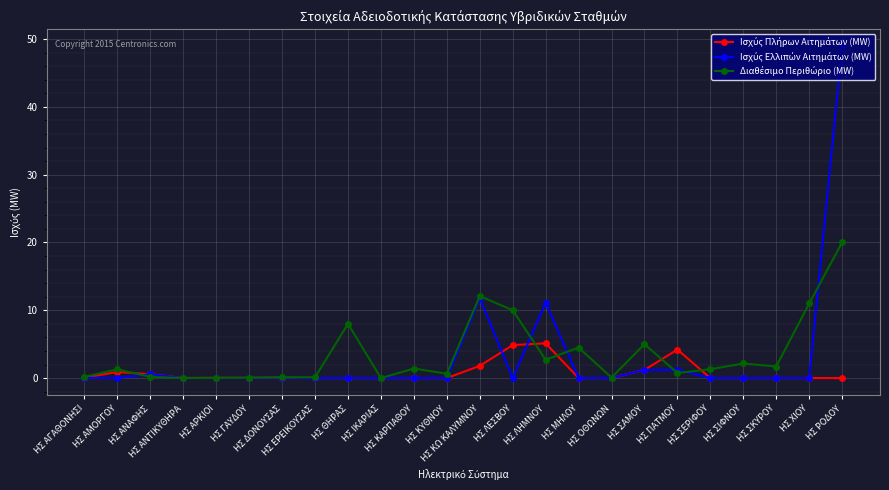

Reading left to right, list all the values displayed in this chart.

Ισχύς Πλήρων Αιτημάτων (MW): ΗΣ ΑΓΑΘΟΝΗΣΙ=0.1	ΗΣ ΑΜΟΡΓΟΥ=0.9	ΗΣ ΑΝΑΦΗΣ=0.6	ΗΣ ΑΝΤΙΚΥΘΗΡΑ=0.0	ΗΣ ΑΡΚΙΟΙ=0.0	ΗΣ ΓΑΥΔΟΥ=0.0	ΗΣ ΔΟΝΟΥΣΑΣ=0.1	ΗΣ ΕΡΕΙΚΟΥΣΑΣ=0.0	ΗΣ ΘΗΡΑΣ=0.0	ΗΣ ΙΚΑΡΙΑΣ=0.0	ΗΣ ΚΑΡΠΑΘΟΥ=0.0	ΗΣ ΚΥΘΝΟΥ=0.0	ΗΣ ΚΩ ΚΑΛΥΜΝΟΥ=1.8	ΗΣ ΛΕΣΒΟΥ=4.9	ΗΣ ΛΗΜΝΟΥ=5.1	ΗΣ ΜΗΛΟΥ=0.0	ΗΣ ΟΘΩΝΩΝ=0.0	ΗΣ ΣΑΜΟΥ=1.2	ΗΣ ΠΑΤΜΟΥ=4.2	ΗΣ ΣΕΡΙΦΟΥ=0.0	ΗΣ ΣΙΦΝΟΥ=0.0	ΗΣ ΣΚΥΡΟΥ=0.0	ΗΣ ΧΙΟΥ=0.0	ΗΣ ΡΟΔΟΥ=0.0
Ισχύς Ελλιπών Αιτημάτων (MW): ΗΣ ΑΓΑΘΟΝΗΣΙ=0.1	ΗΣ ΑΜΟΡΓΟΥ=0.0	ΗΣ ΑΝΑΦΗΣ=0.6	ΗΣ ΑΝΤΙΚΥΘΗΡΑ=0.0	ΗΣ ΑΡΚΙΟΙ=0.0	ΗΣ ΓΑΥΔΟΥ=0.0	ΗΣ ΔΟΝΟΥΣΑΣ=0.1	ΗΣ ΕΡΕΙΚΟΥΣΑΣ=0.0	ΗΣ ΘΗΡΑΣ=0.0	ΗΣ ΙΚΑΡΙΑΣ=0.0	ΗΣ ΚΑΡΠΑΘΟΥ=0.0	ΗΣ ΚΥΘΝΟΥ=0.0	ΗΣ ΚΩ ΚΑΛΥΜΝΟΥ=11.8	ΗΣ ΛΕΣΒΟΥ=0.0	ΗΣ ΛΗΜΝΟΥ=11.1	ΗΣ ΜΗΛΟΥ=0.0	ΗΣ ΟΘΩΝΩΝ=0.0	ΗΣ ΣΑΜΟΥ=1.2	ΗΣ ΠΑΤΜΟΥ=1.2	ΗΣ ΣΕΡΙΦΟΥ=0.0	ΗΣ ΣΙΦΝΟΥ=0.0	ΗΣ ΣΚΥΡΟΥ=0.0	ΗΣ ΧΙΟΥ=0.0	ΗΣ ΡΟΔΟΥ=49.0
Διαθέσιμο Περιθώριο (MW): ΗΣ ΑΓΑΘΟΝΗΣΙ=0.2	ΗΣ ΑΜΟΡΓΟΥ=1.3	ΗΣ ΑΝΑΦΗΣ=0.2	ΗΣ ΑΝΤΙΚΥΘΗΡΑ=0.0	ΗΣ ΑΡΚΙΟΙ=0.0	ΗΣ ΓΑΥΔΟΥ=0.1	ΗΣ ΔΟΝΟΥΣΑΣ=0.1	ΗΣ ΕΡΕΙΚΟΥΣΑΣ=0.1	ΗΣ ΘΗΡΑΣ=8.0	ΗΣ ΙΚΑΡΙΑΣ=0.0	ΗΣ ΚΑΡΠΑΘΟΥ=1.4	ΗΣ ΚΥΘΝΟΥ=0.7	ΗΣ ΚΩ ΚΑΛΥΜΝΟΥ=12.1	ΗΣ ΛΕΣΒΟΥ=10.0	ΗΣ ΛΗΜΝΟΥ=2.7	ΗΣ ΜΗΛΟΥ=4.5	ΗΣ ΟΘΩΝΩΝ=0.1	ΗΣ ΣΑΜΟΥ=5.0	ΗΣ ΠΑΤΜΟΥ=0.8	ΗΣ ΣΕΡΙΦΟΥ=1.3	ΗΣ ΣΙΦΝΟΥ=2.1	ΗΣ ΣΚΥΡΟΥ=1.7	ΗΣ ΧΙΟΥ=11.0	ΗΣ ΡΟΔΟΥ=20.0